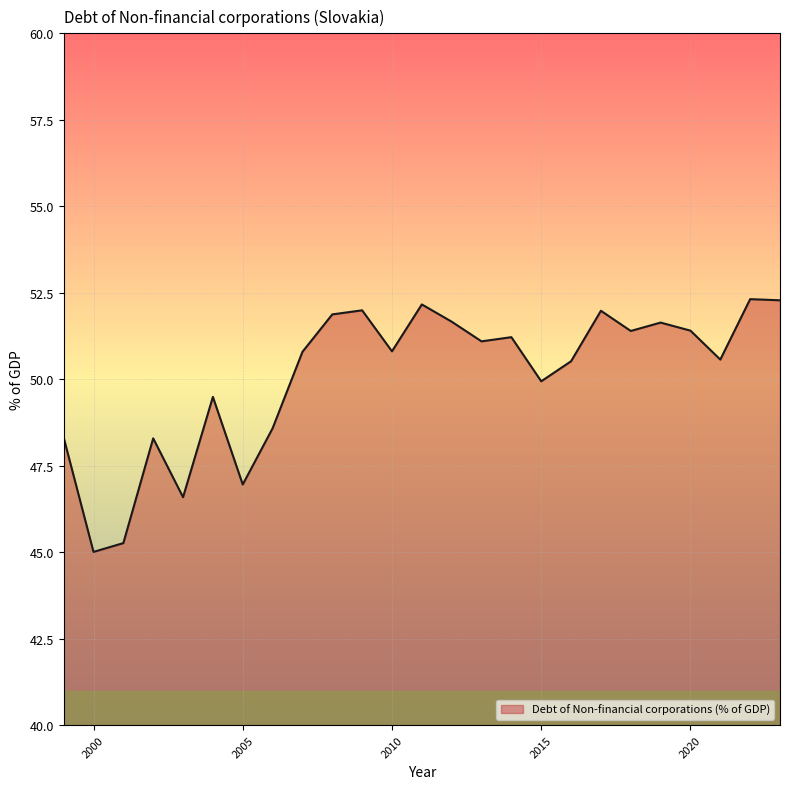

What is the minimum value shown in the chart?

45.0